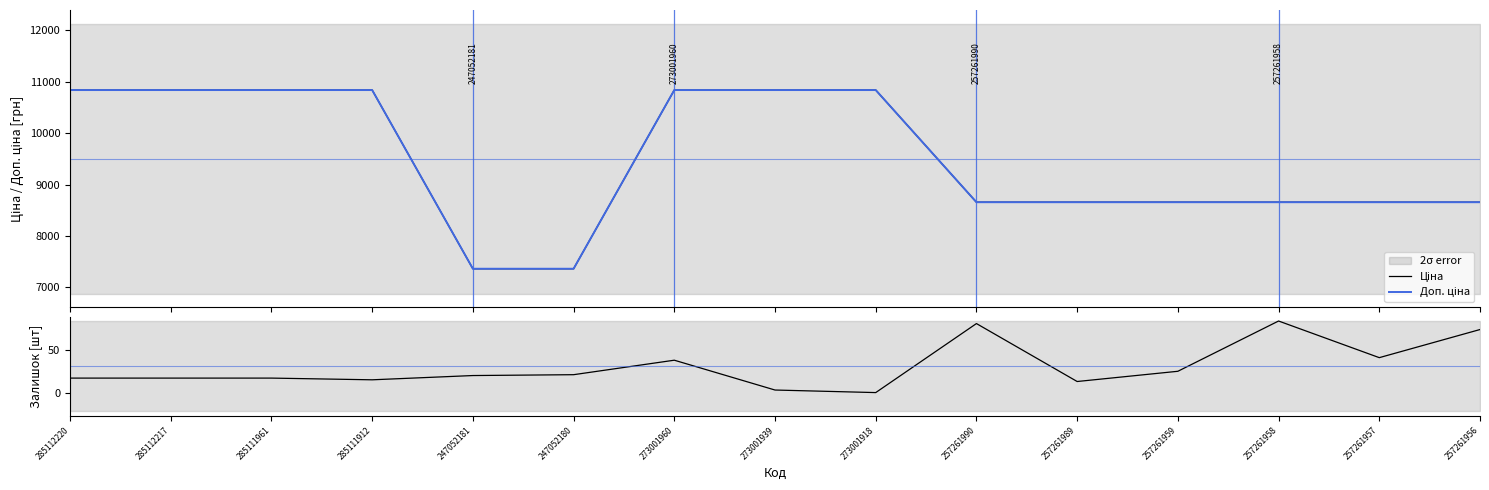

What is the label of the 13th point from the left?

257261958